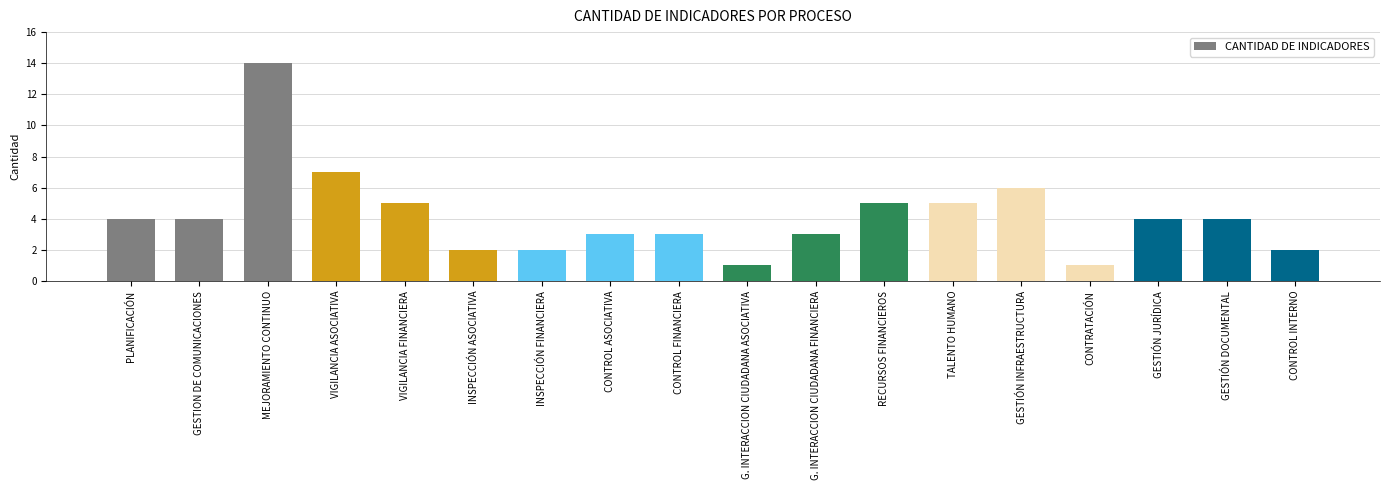

How many bars are there in total?

18